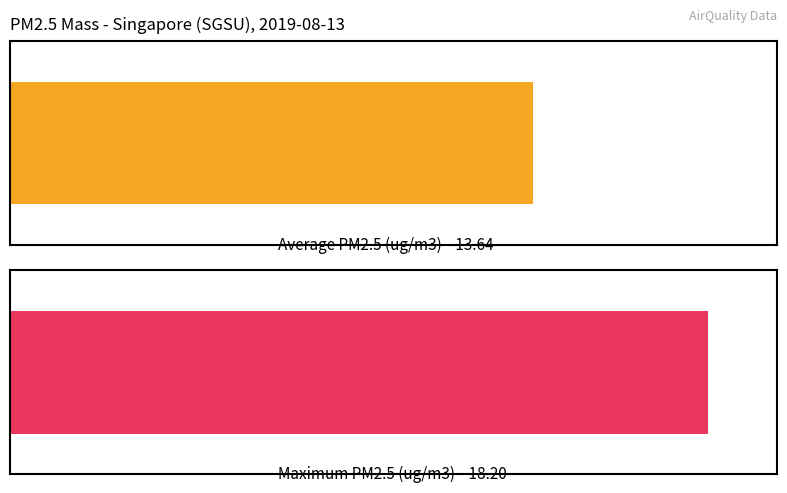

Are the bars grouped side by side (vs. stacked)?

No